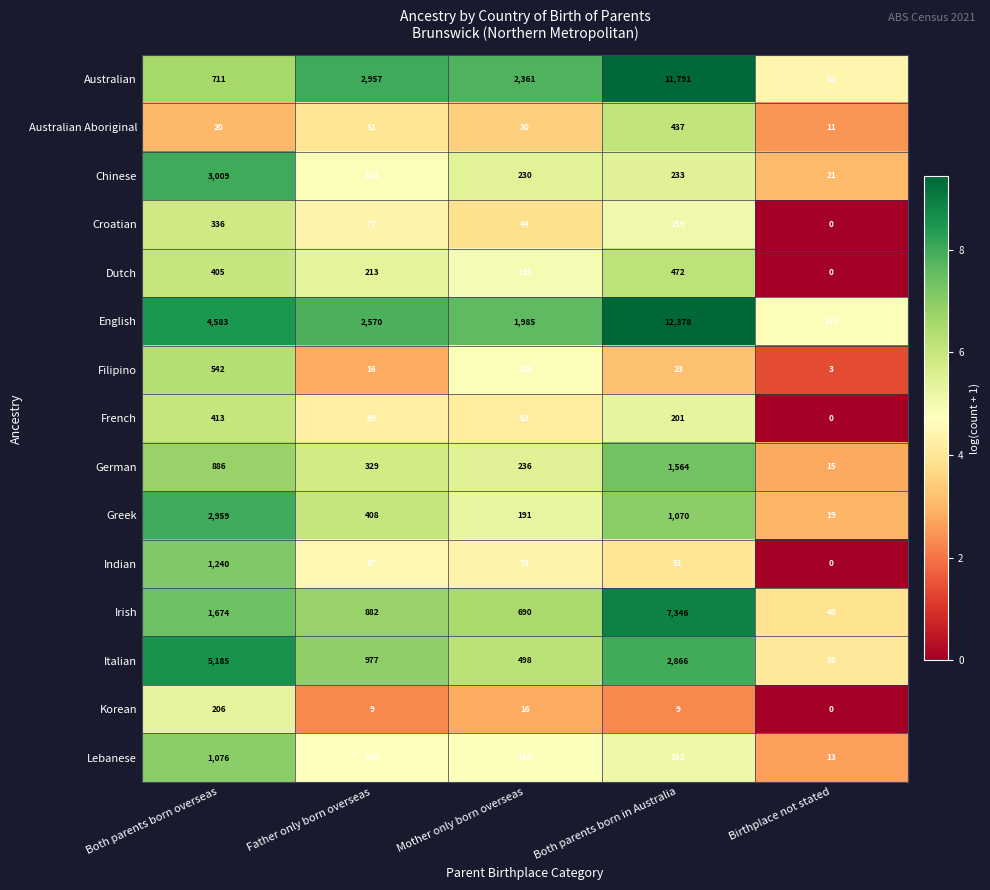

Where is Australian nearest to the value 5936?

Father only born overseas